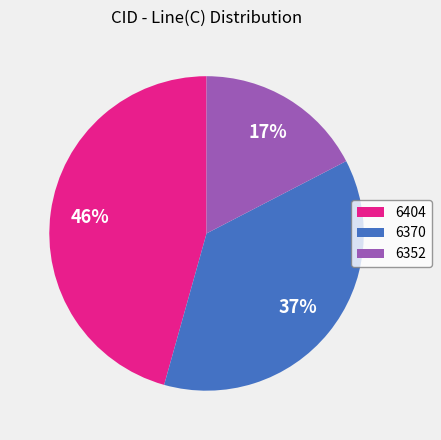

To the nearest percent, what is the difference between the 6370 and 6352 slice percentages?

20%